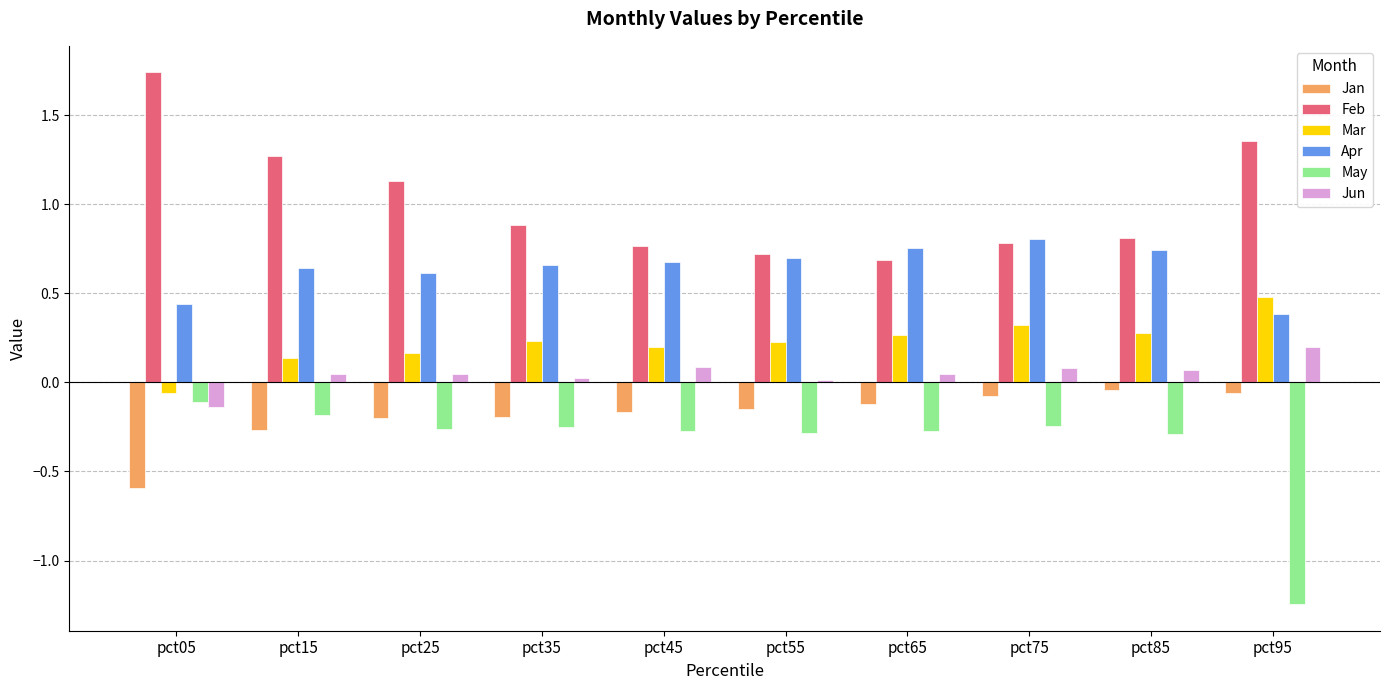

What is the difference between the highest and lowest values at pct65?

1.0